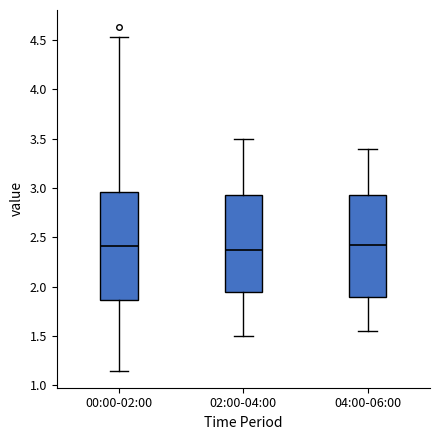

Reading left to right, read every box against the y-axis: the position of its median line, the range the box covers, and the ends of its whiskers. The values are not printed on the chart, so give them approximately, as read against the axis.

00:00-02:00: median 2.40, box 1.85 to 2.95, whiskers 1.15 to 4.55
02:00-04:00: median 2.40, box 1.95 to 2.95, whiskers 1.50 to 3.50
04:00-06:00: median 2.45, box 1.90 to 2.95, whiskers 1.55 to 3.40